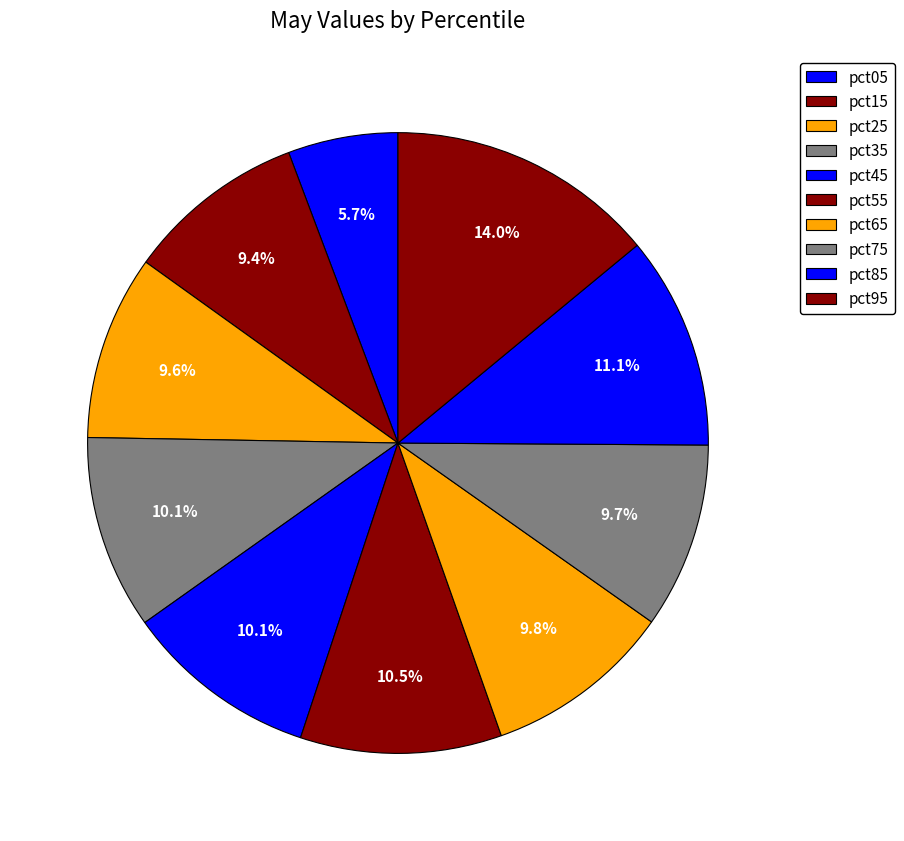

Which category has the smallest portion of the pie?

pct05